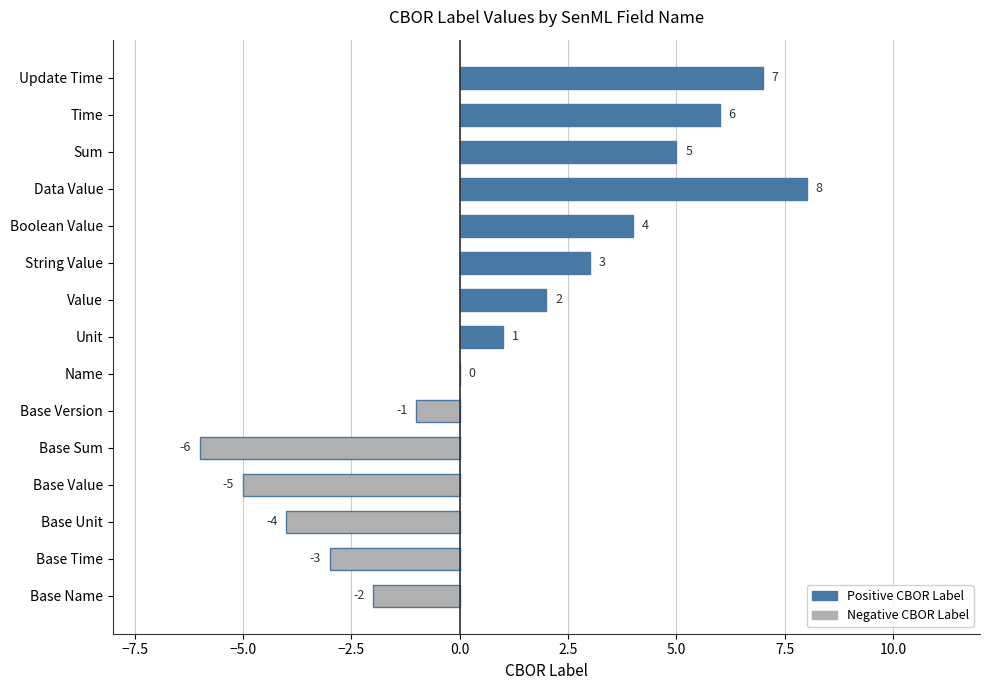

What is the sum of the values at Sum and Base Version?

4